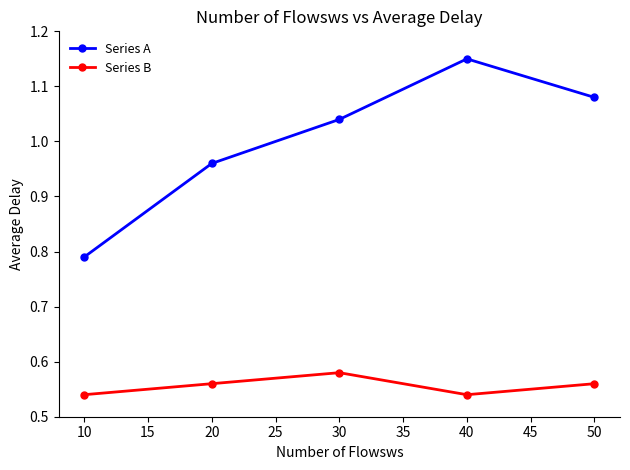

True or false: Series A and Series B intersect in this chart.

False